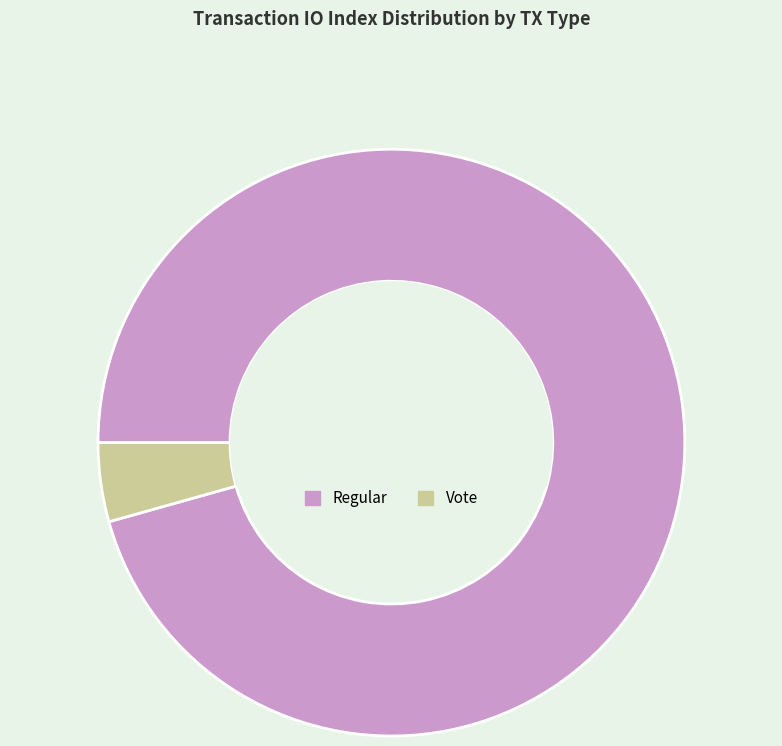

Between Regular and Vote, which is larger?

Regular